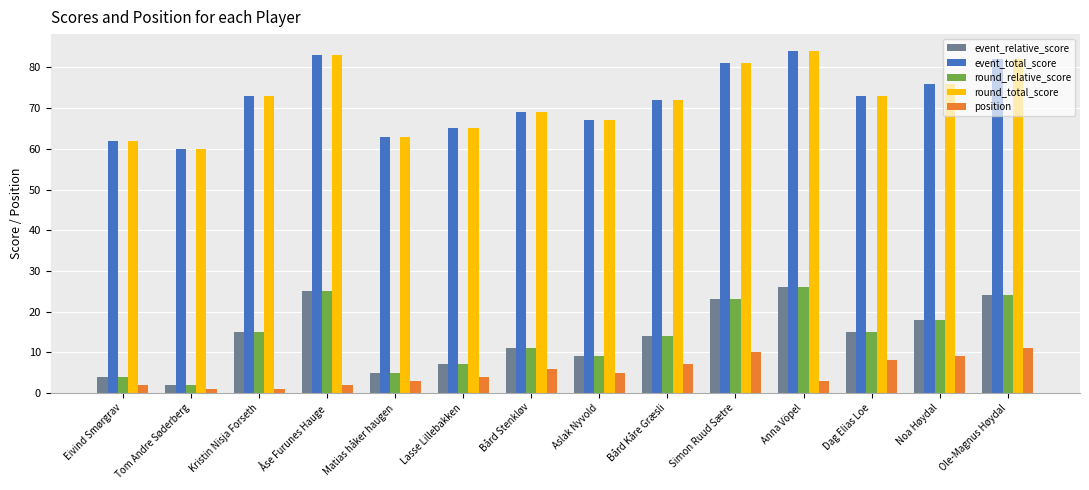

What is the spread (max minus min) of values at Aslak Nyvold?

62